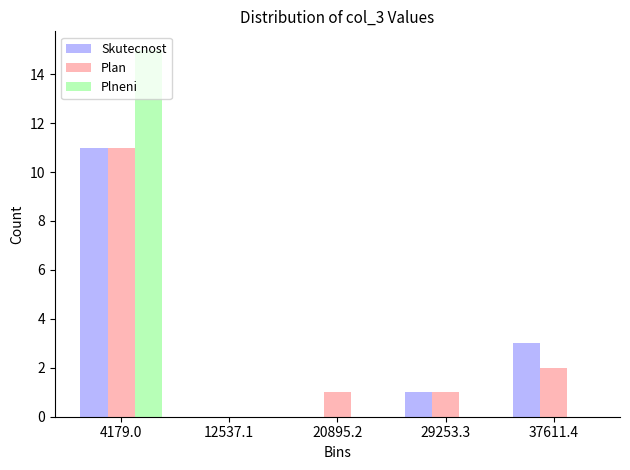

In the Plneni series, which range on the x-axis has the tallest bar?

0 to 8000